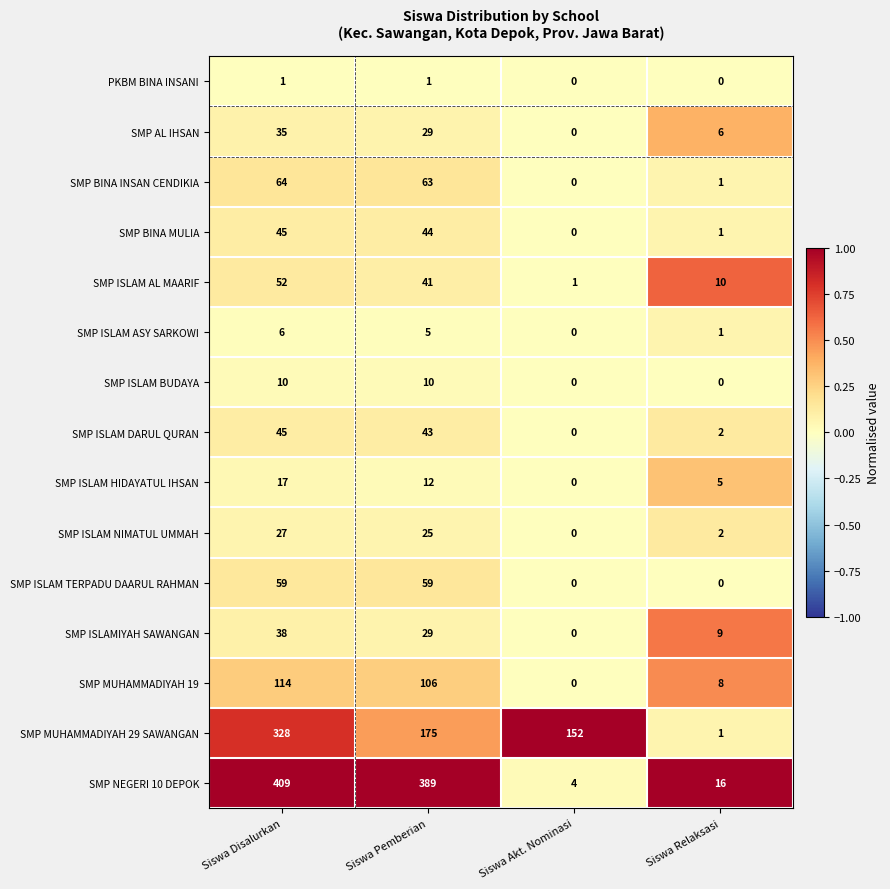

How many data points in SMP MUHAMMADIYAH 29 SAWANGAN are less than 175?

2